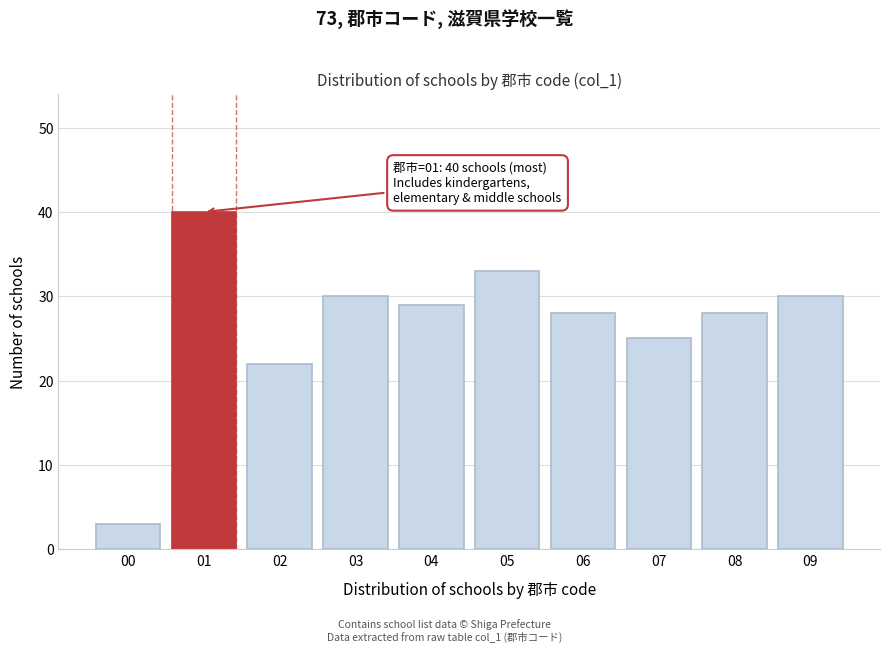

Reading right to left, list all the values displayed in this chart.

09=30	08=28	07=25	06=28	05=33	04=29	03=30	02=22	01=40	00=3